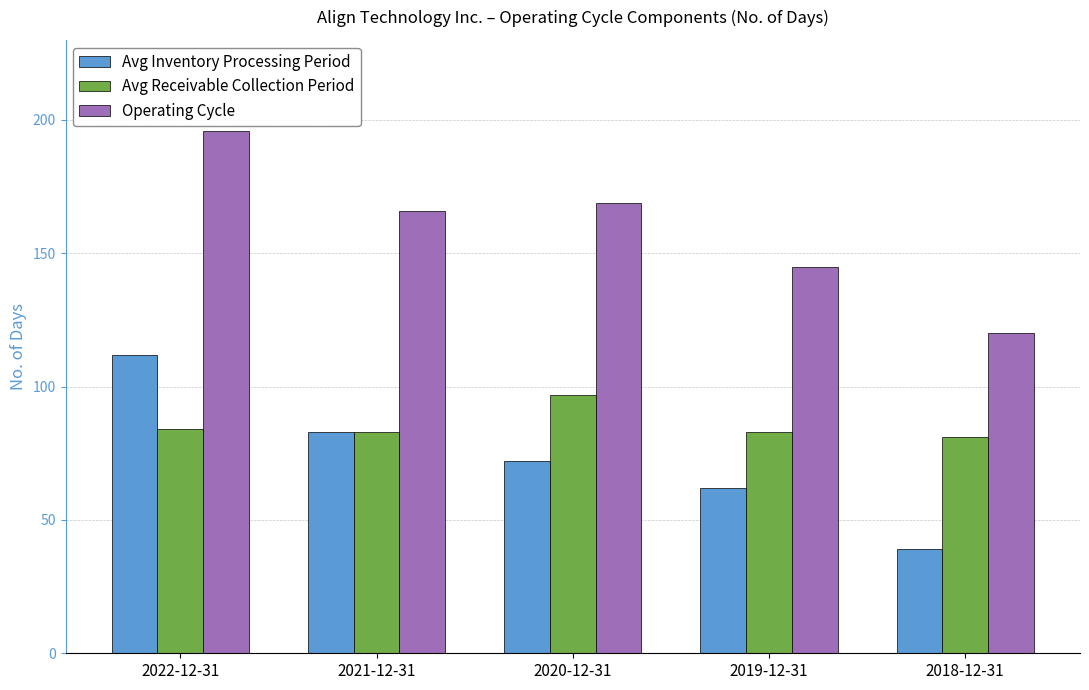

The Avg Inventory Processing Period series shows 62 at 2019-12-31. True or false?

True